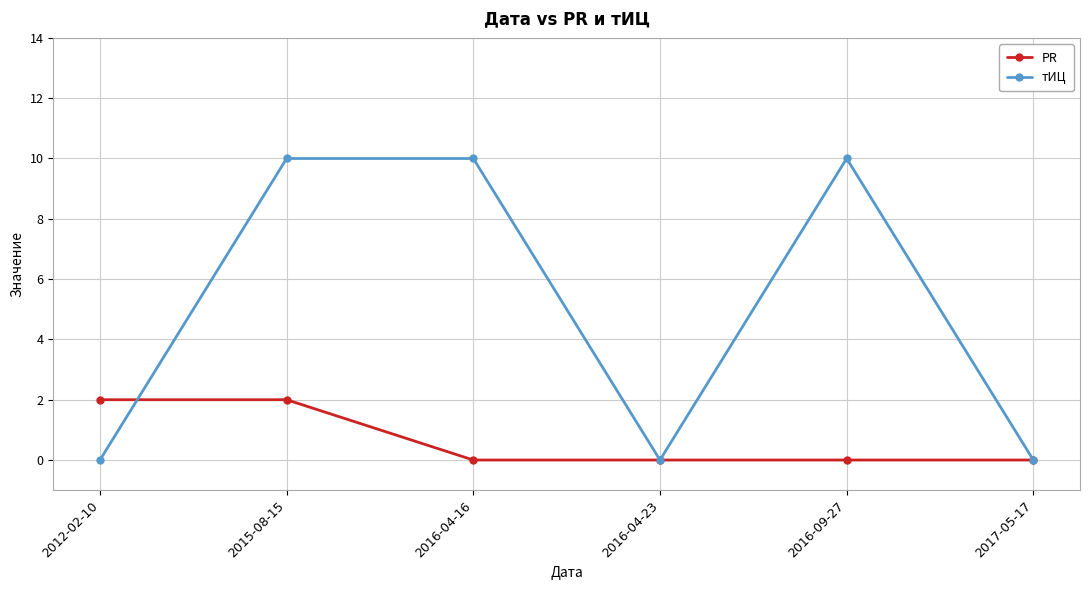

Reading left to right, extract all data points from this chart.

PR: 2012-02-10=2	2015-08-15=2	2016-04-16=0	2016-04-23=0	2016-09-27=0	2017-05-17=0
тИЦ: 2012-02-10=0	2015-08-15=10	2016-04-16=10	2016-04-23=0	2016-09-27=10	2017-05-17=0